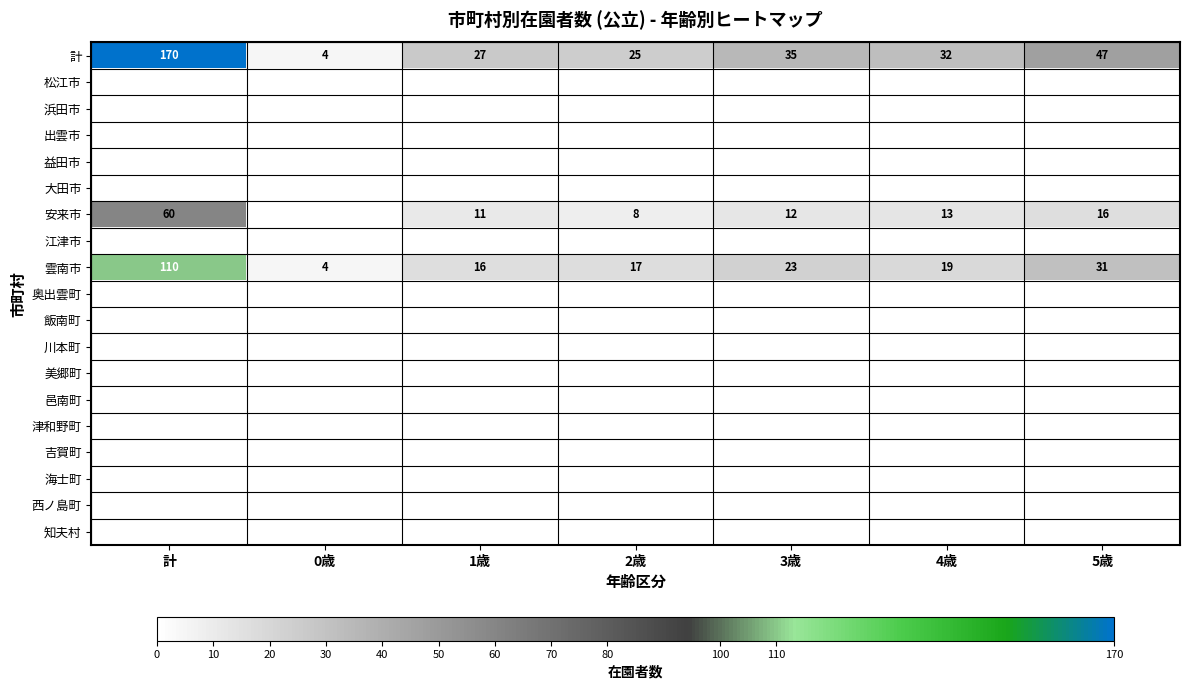

Count the number of categories in the chart.

7